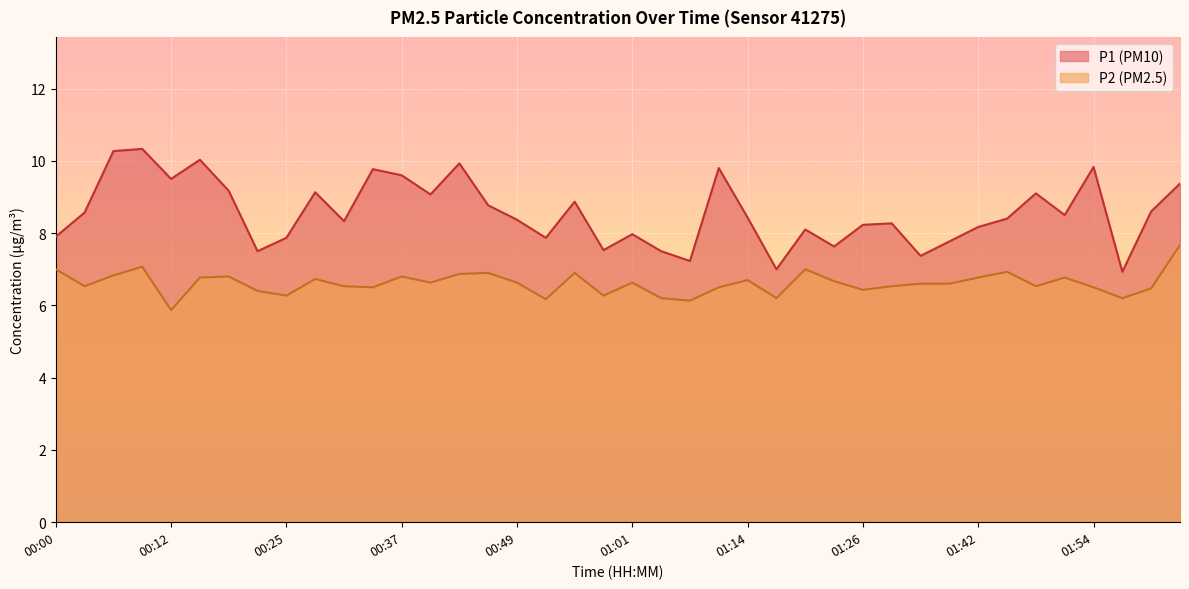

What value does the P2 series have at 00:52?

6.2